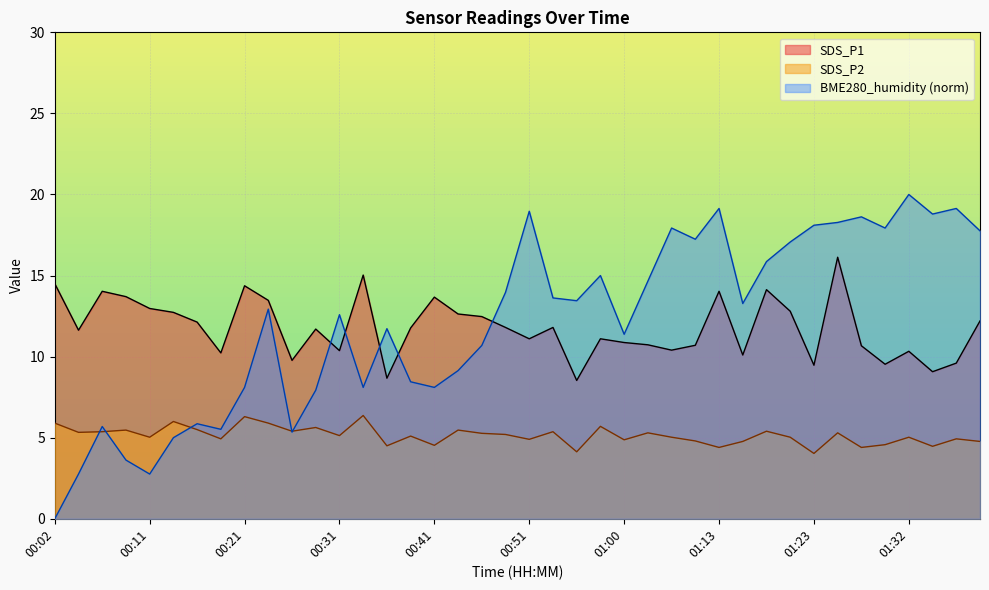

What is the greatest value displayed?

20.0